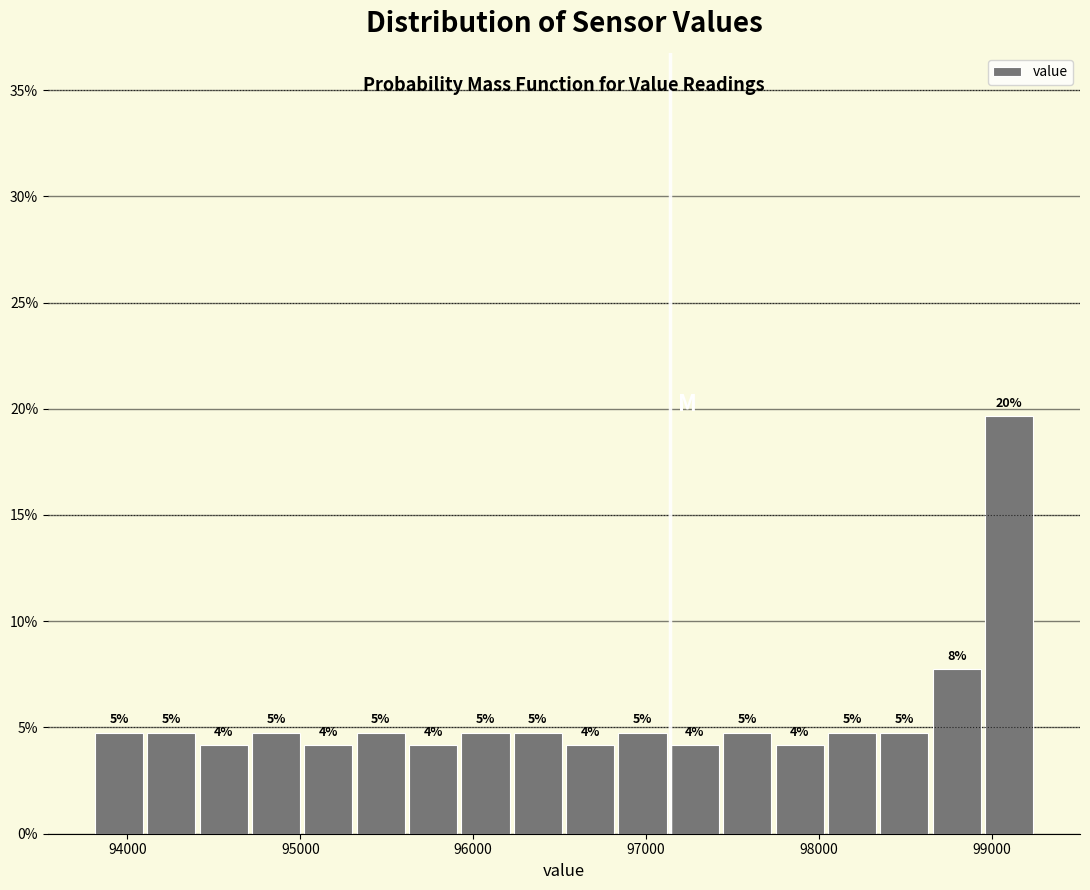

Around what value on the x-axis is the tallest bar? Give the approximate position of its centre, as read against the axis.

99100